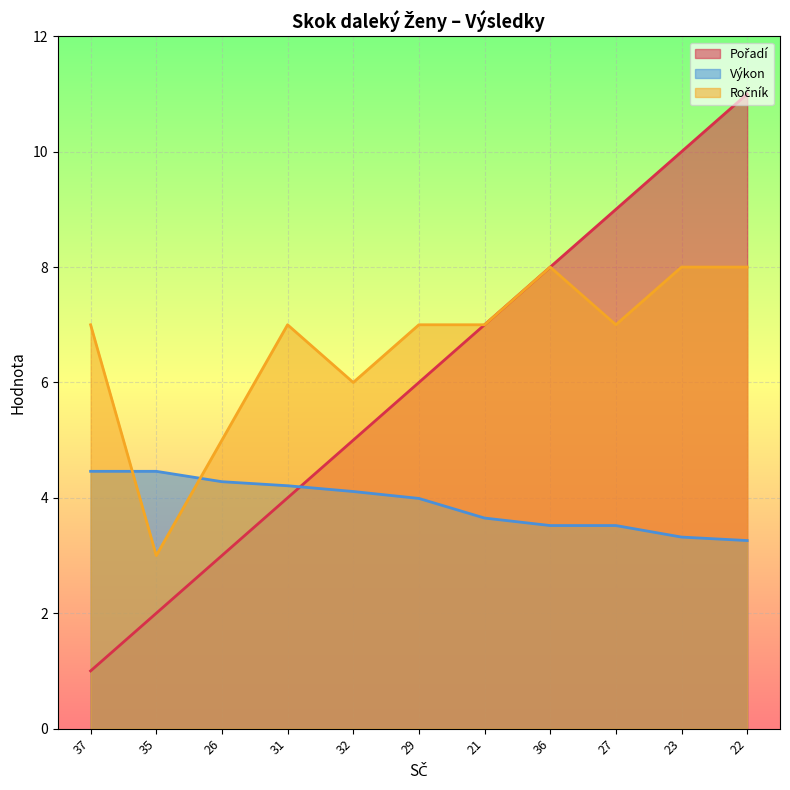

How many lines are shown in the chart?

3